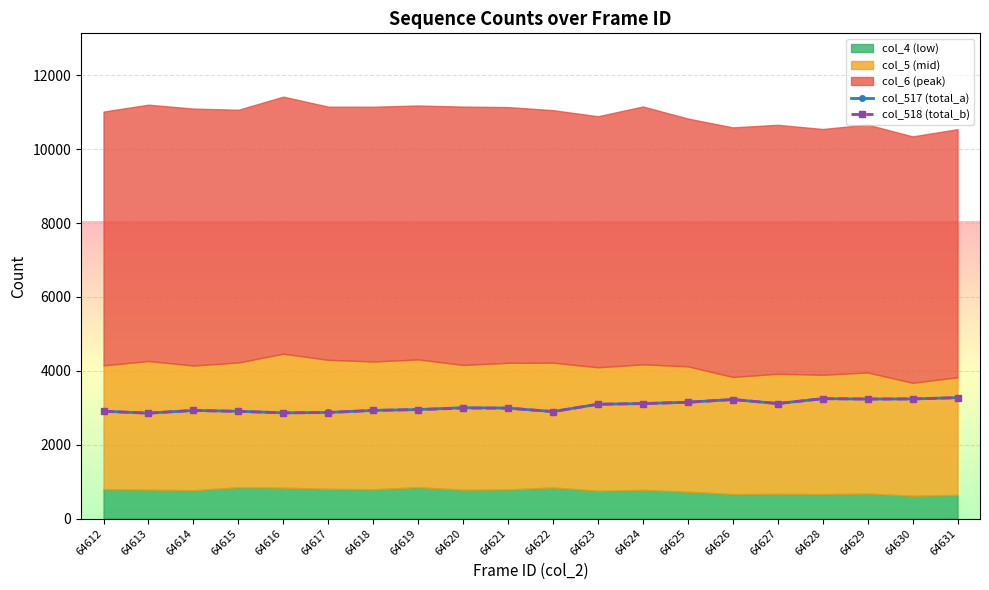

How many lines are shown in the chart?

2